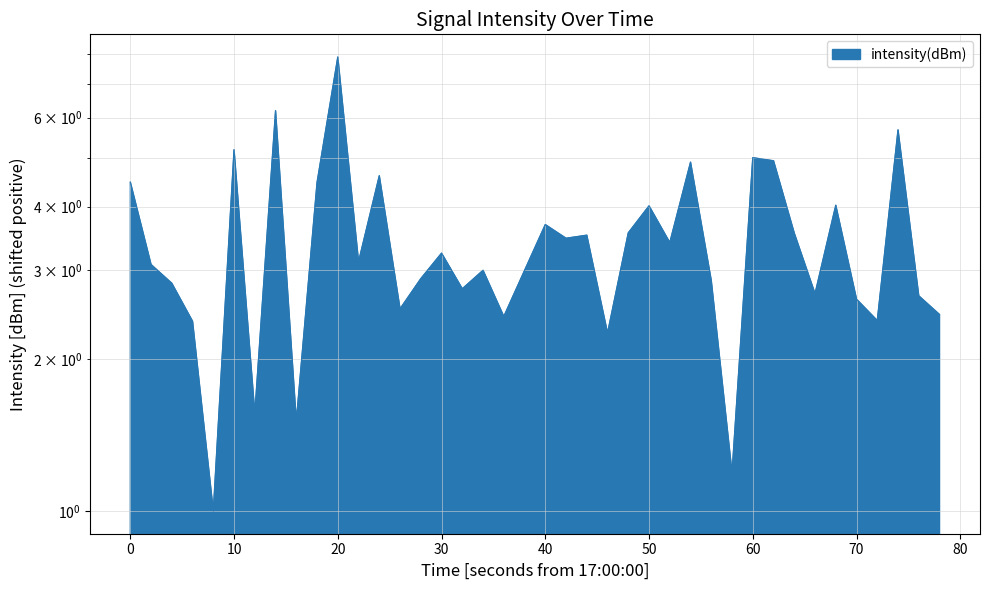

What is the sum of all values?

136.8